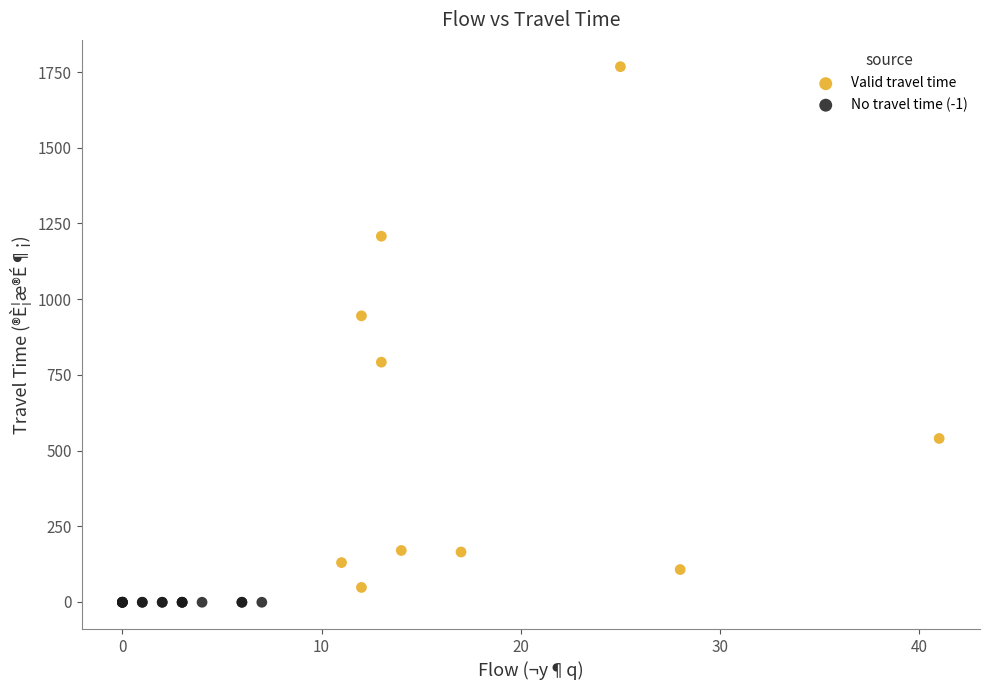

Which series reaches the maximum Y coordinate?

Valid travel time